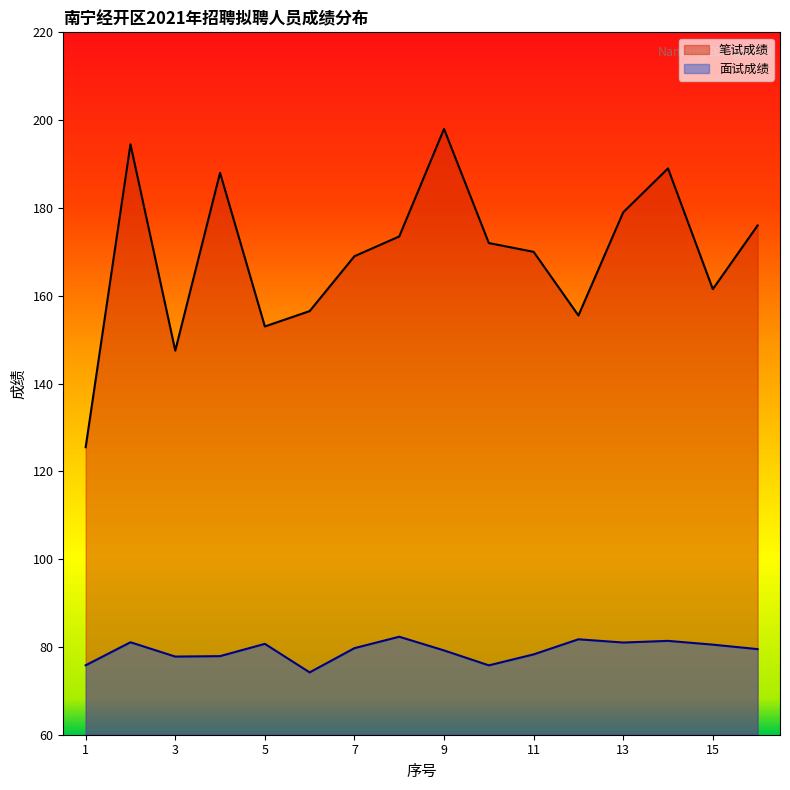

At which label does 面试成绩 first exceed 79?

2